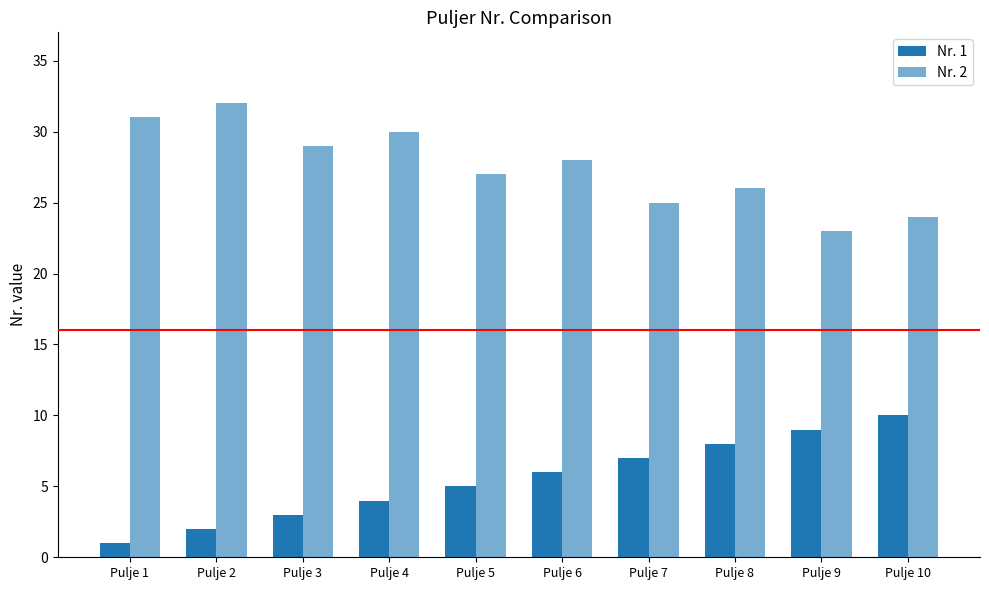

True or false: Nr. 2 has a value of 23 at Pulje 9.

True